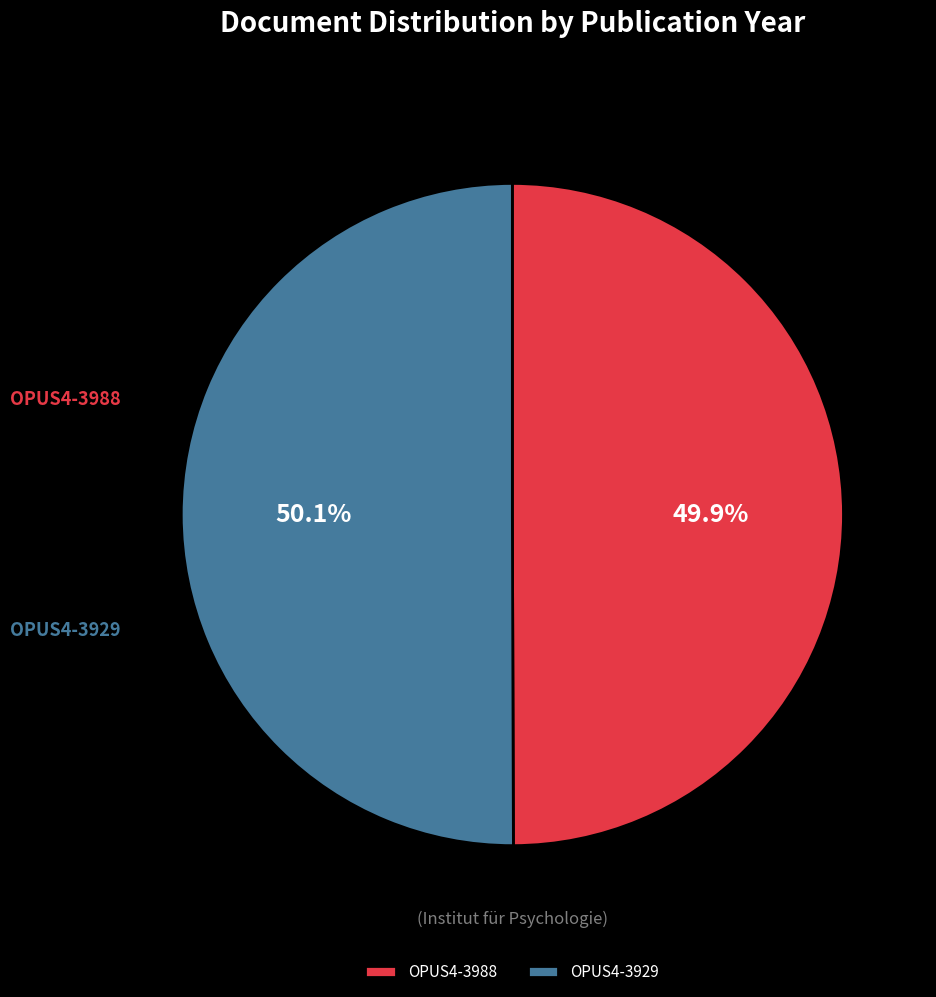

What is the ratio of the value at OPUS4-3929 to the value at OPUS4-3988?

1.0